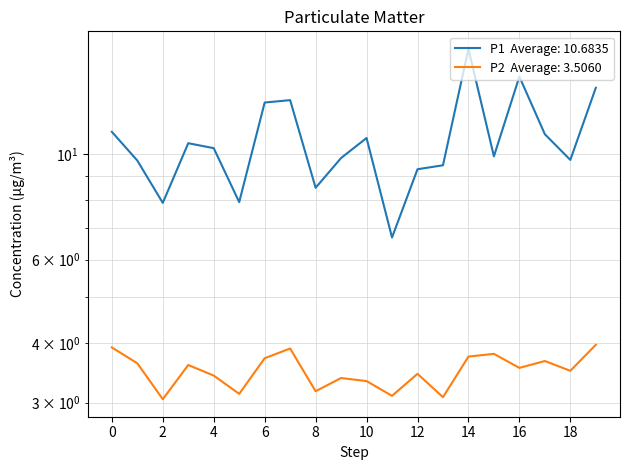

List the series in order of their peak value, highest first.

P1, P2